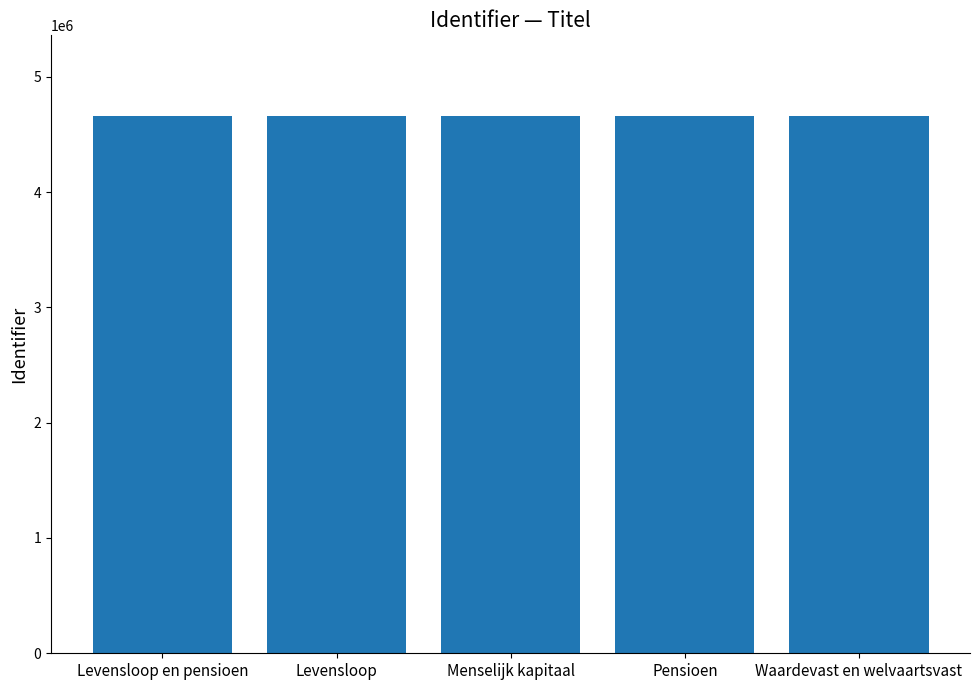

True or false: the data shows 4659936 at Levensloop en pensioen.

True